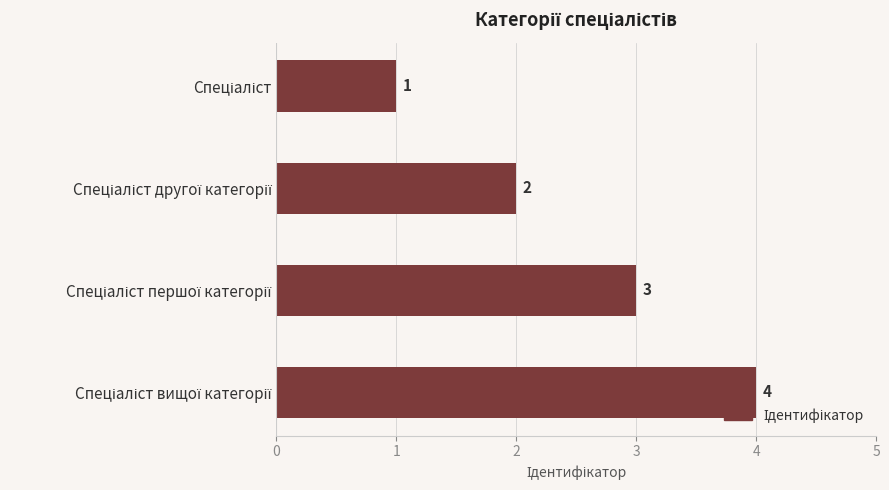

What is the difference between the maximum and minimum values?

3